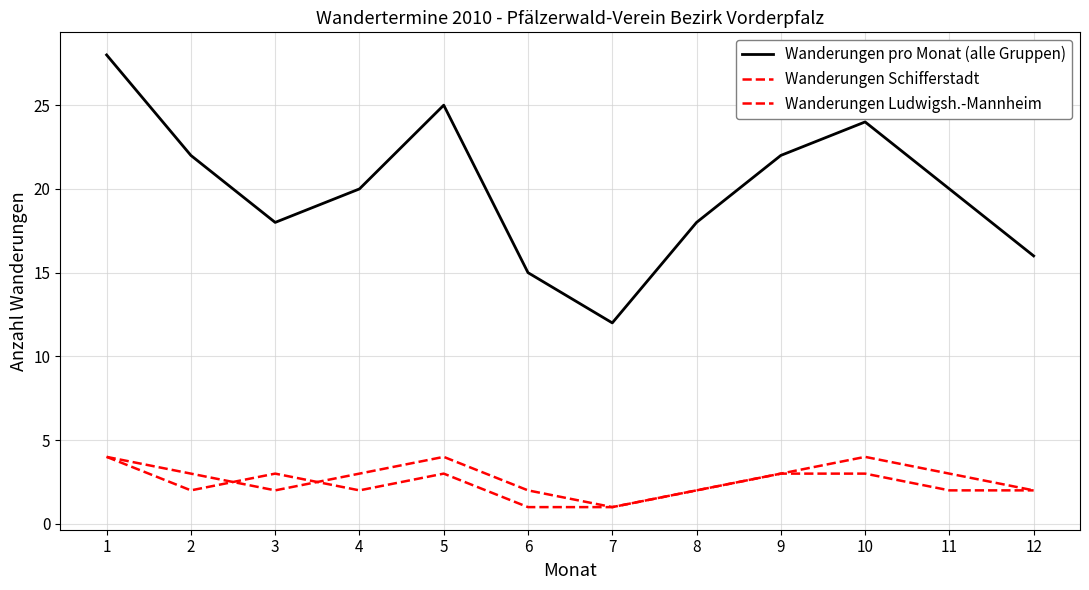

True or false: Wanderungen pro Monat (alle Gruppen) and Wanderungen Ludwigsh.-Mannheim cross at least once.

False